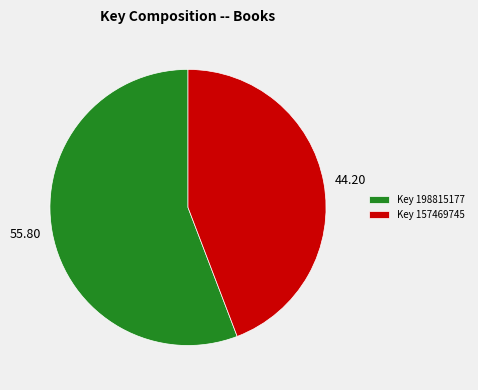

Is 55.80 the majority of the pie?

Yes